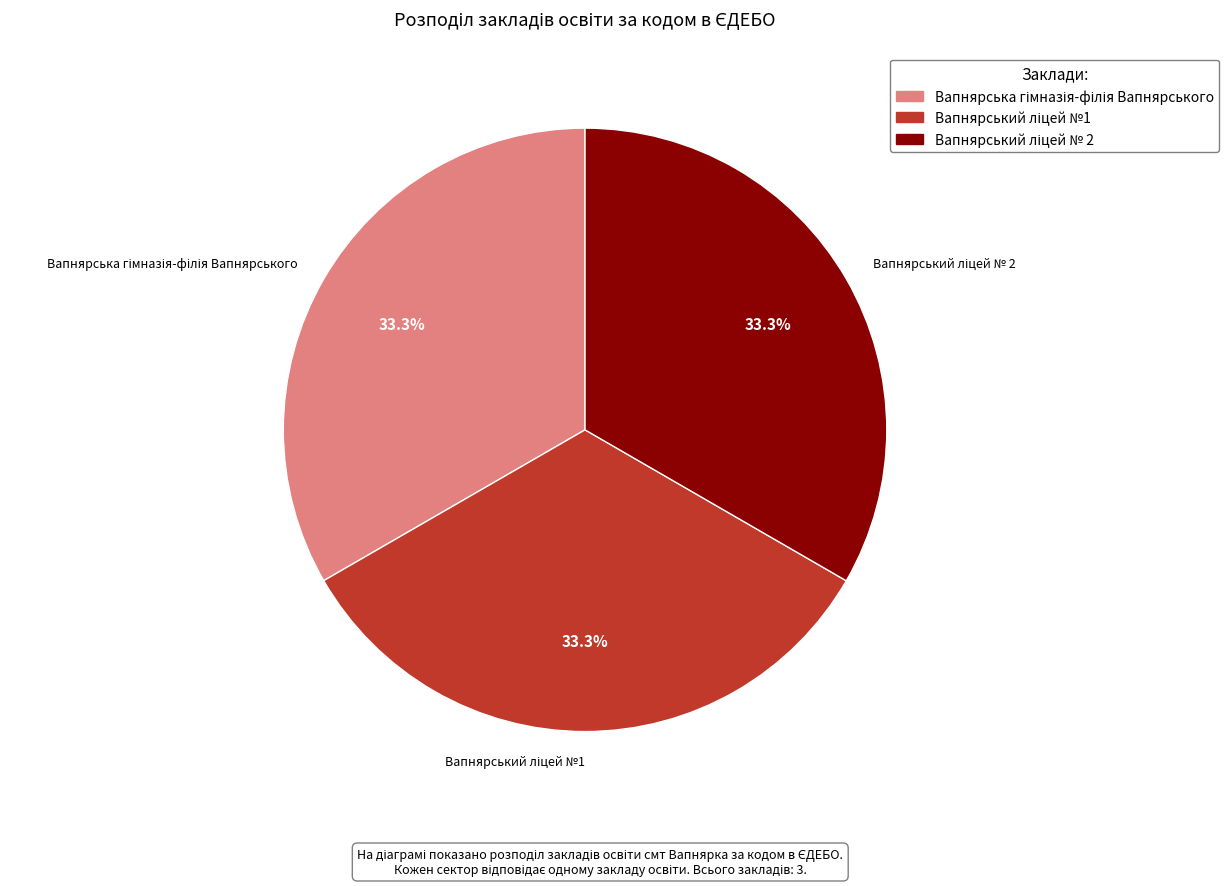

Is there any slice that represents more than half of the pie?

No